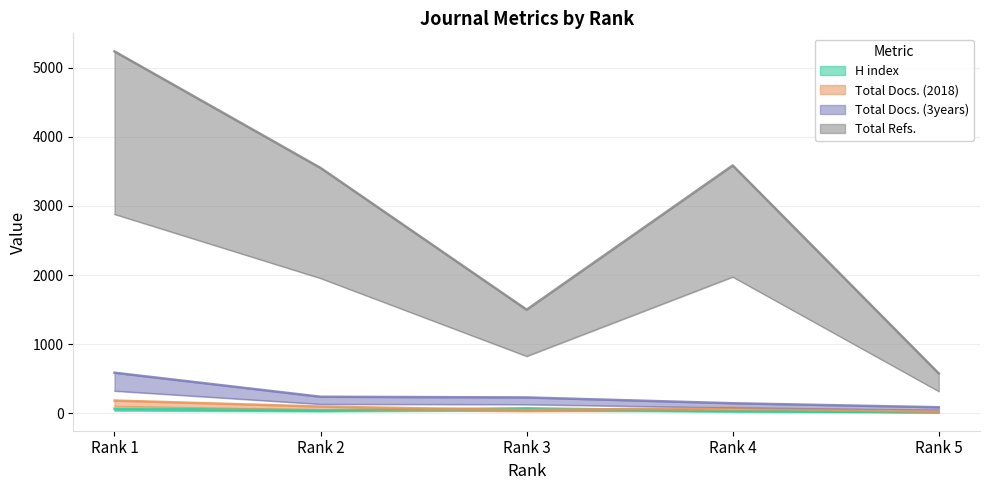

What is the total value across all series at Rank 5?

697